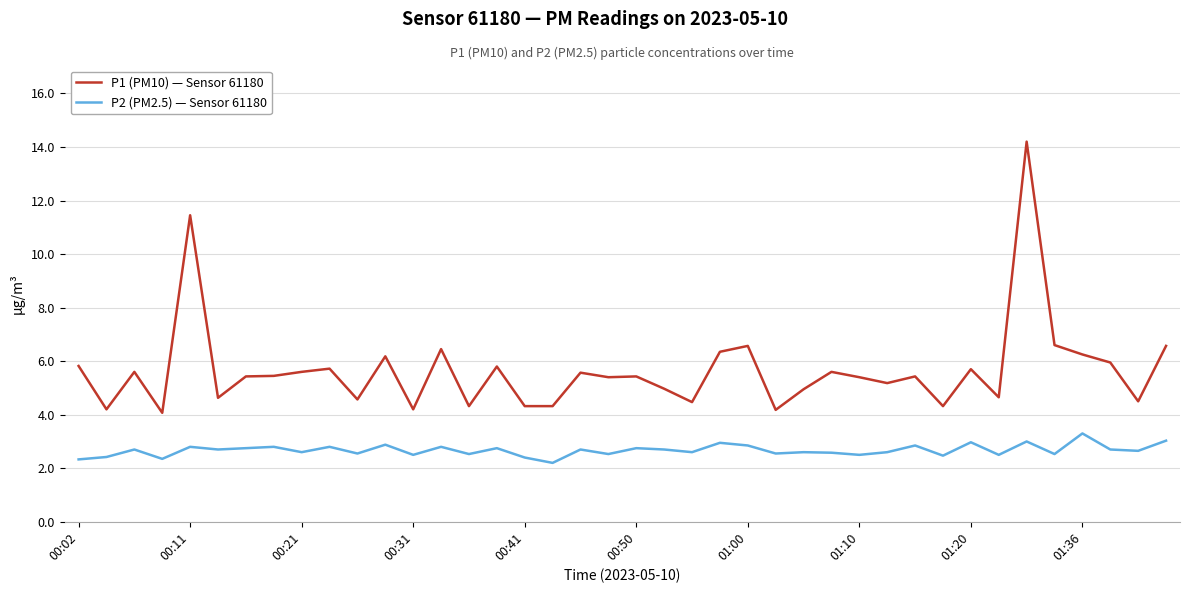

Rank the series by their maximum value, from highest to lowest.

P1 (PM10) — Sensor 61180, P2 (PM2.5) — Sensor 61180